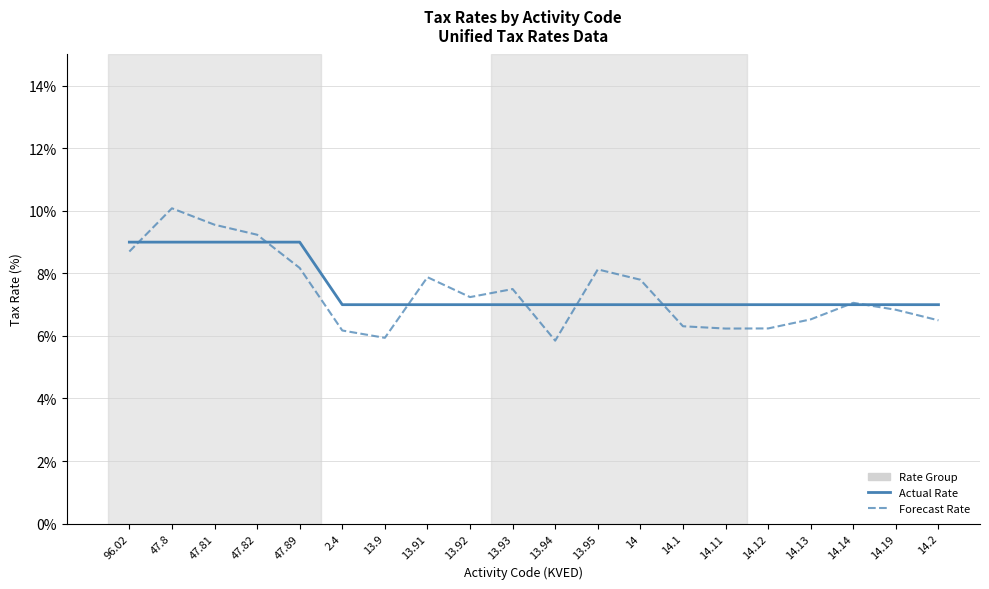

Read the Actual Rate value at 14.13.

7.0